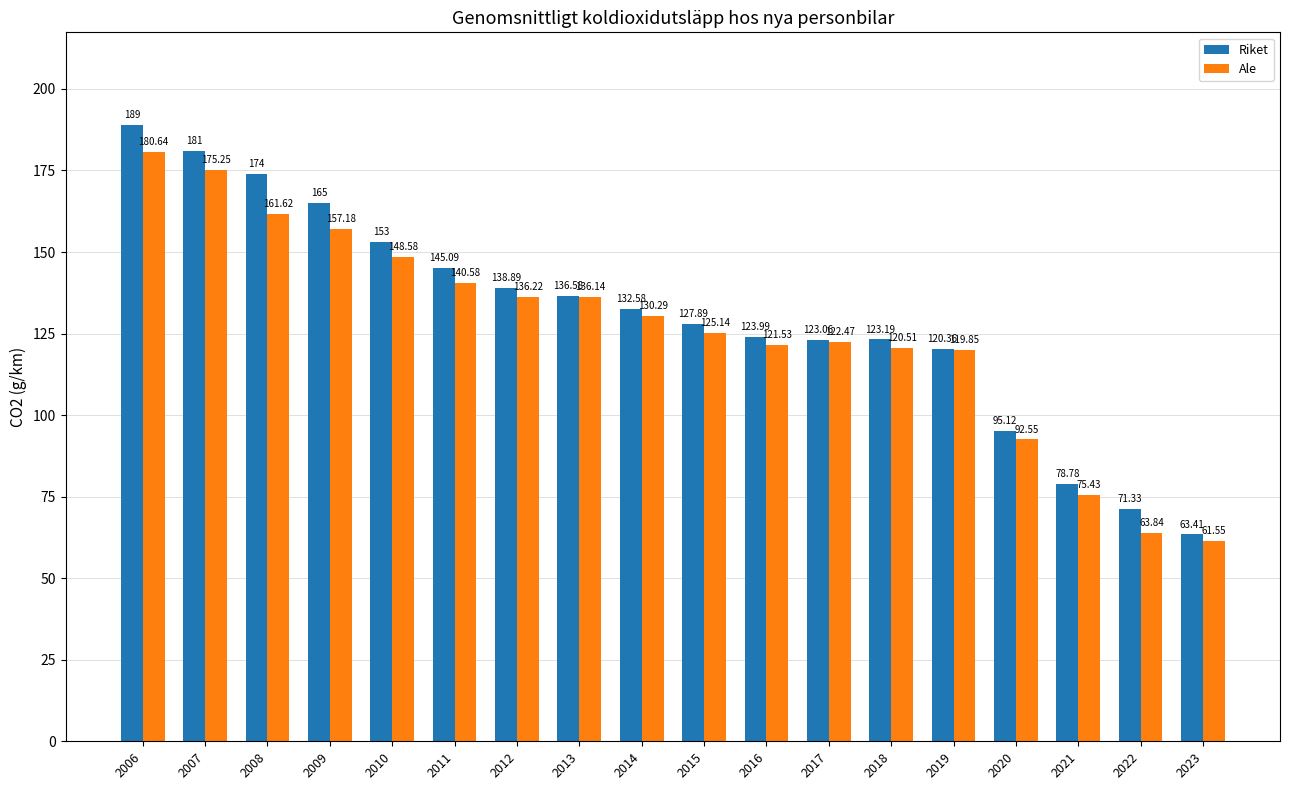

How many data points in Riket are less than 132?

9